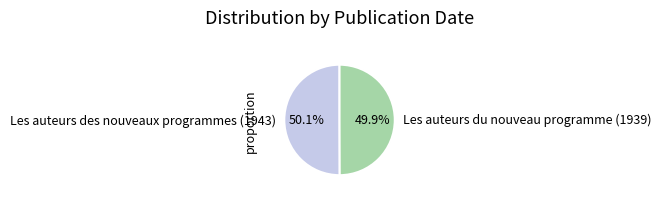

What percentage is the Les auteurs du nouveau programme (1939) slice, to the nearest percent?

50%